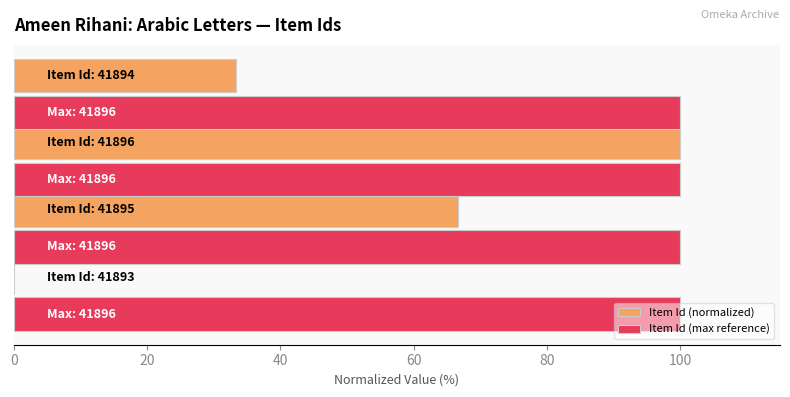

What is the sum of all Item Id (max reference) values?

400.0